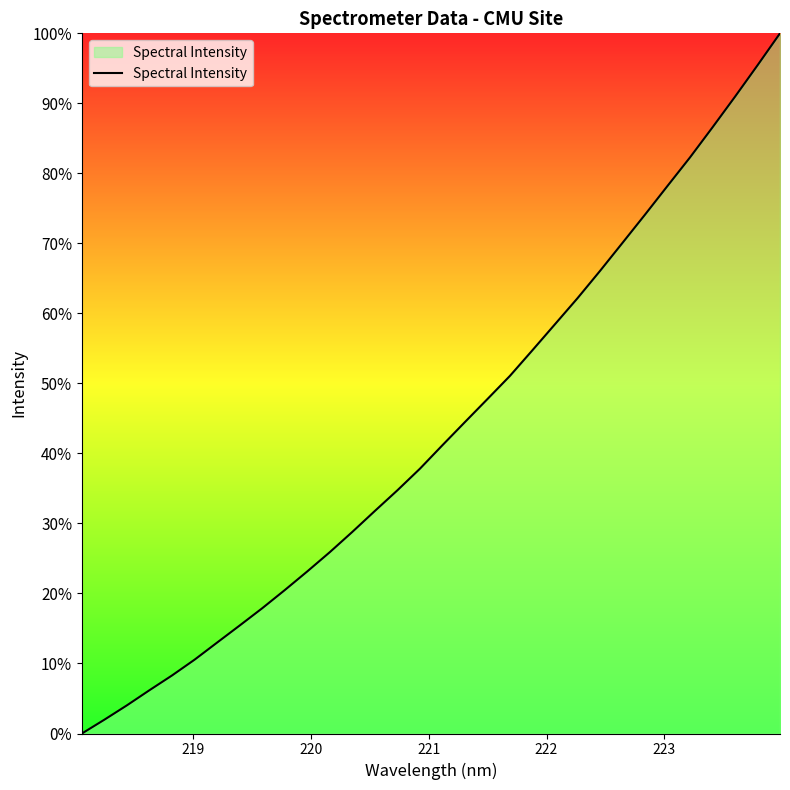

What is the average value?

43.2